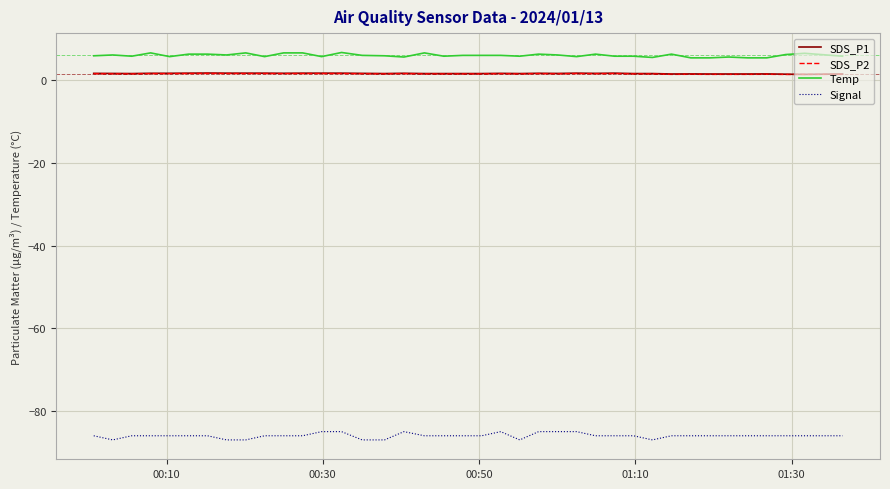

Which series has the largest total across all categories?

Temp